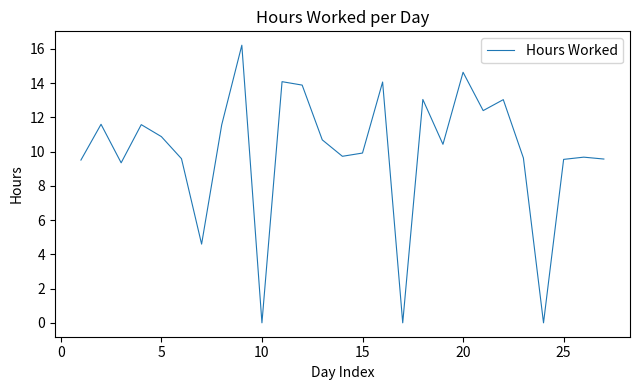

What is the maximum value shown in the chart?

16.2